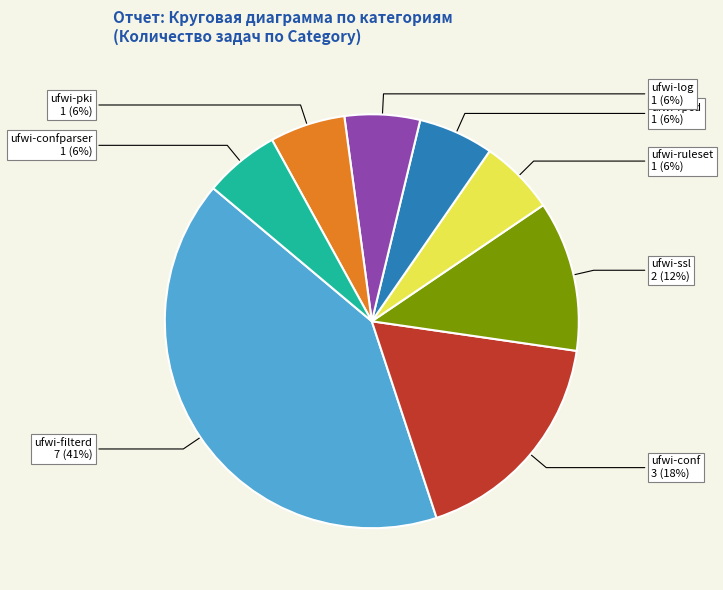

To the nearest percent, what percentage of the pie is ufwi-ssl?

12%